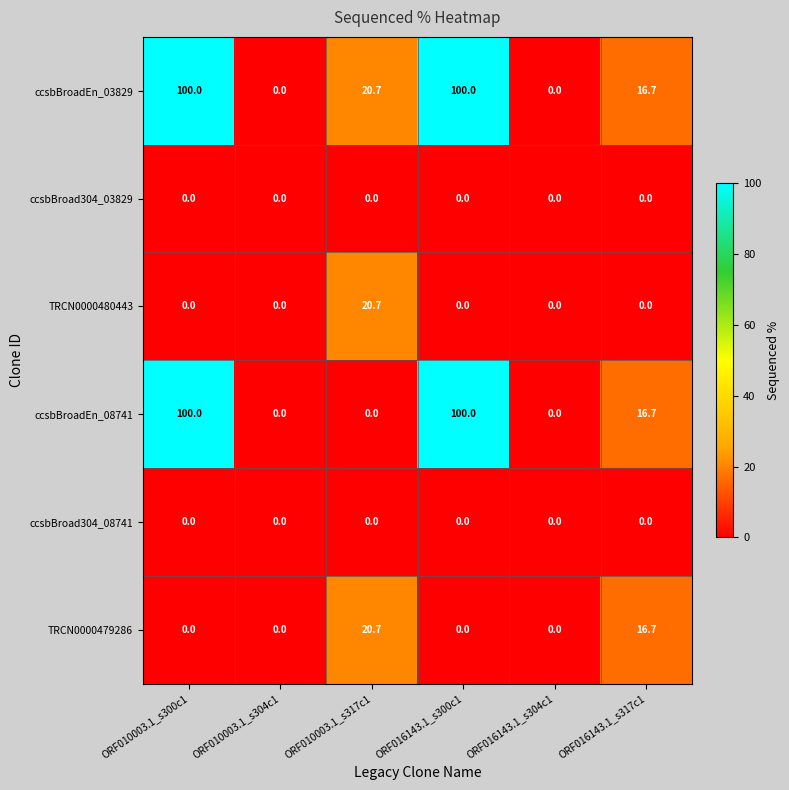

What is the total value across all series at ORF010003.1_s317c1?

62.1